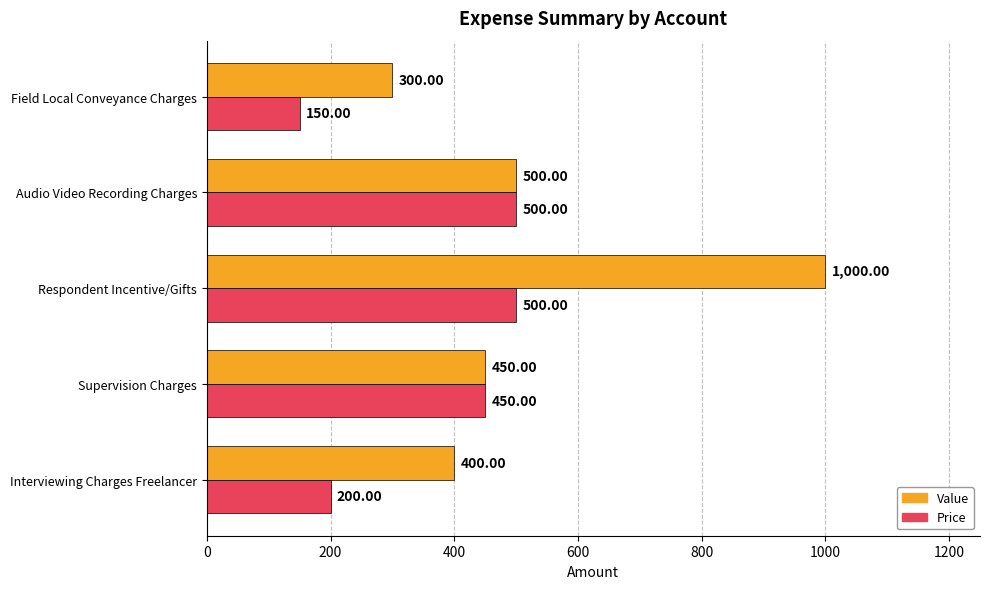

At how many categories does at least one series exceed 234?

5